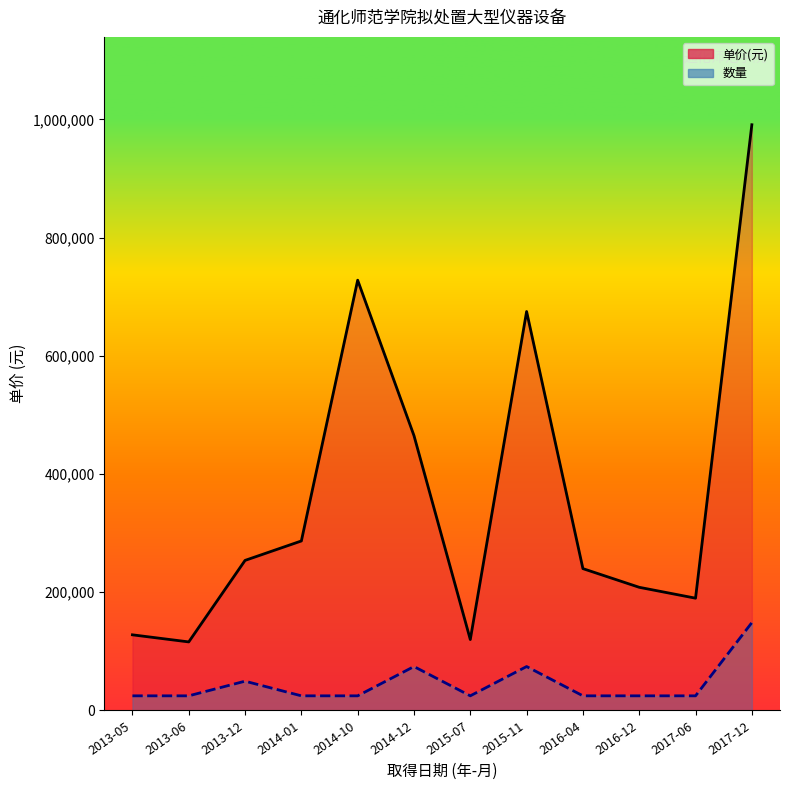

Does the chart have visible grid lines?

No